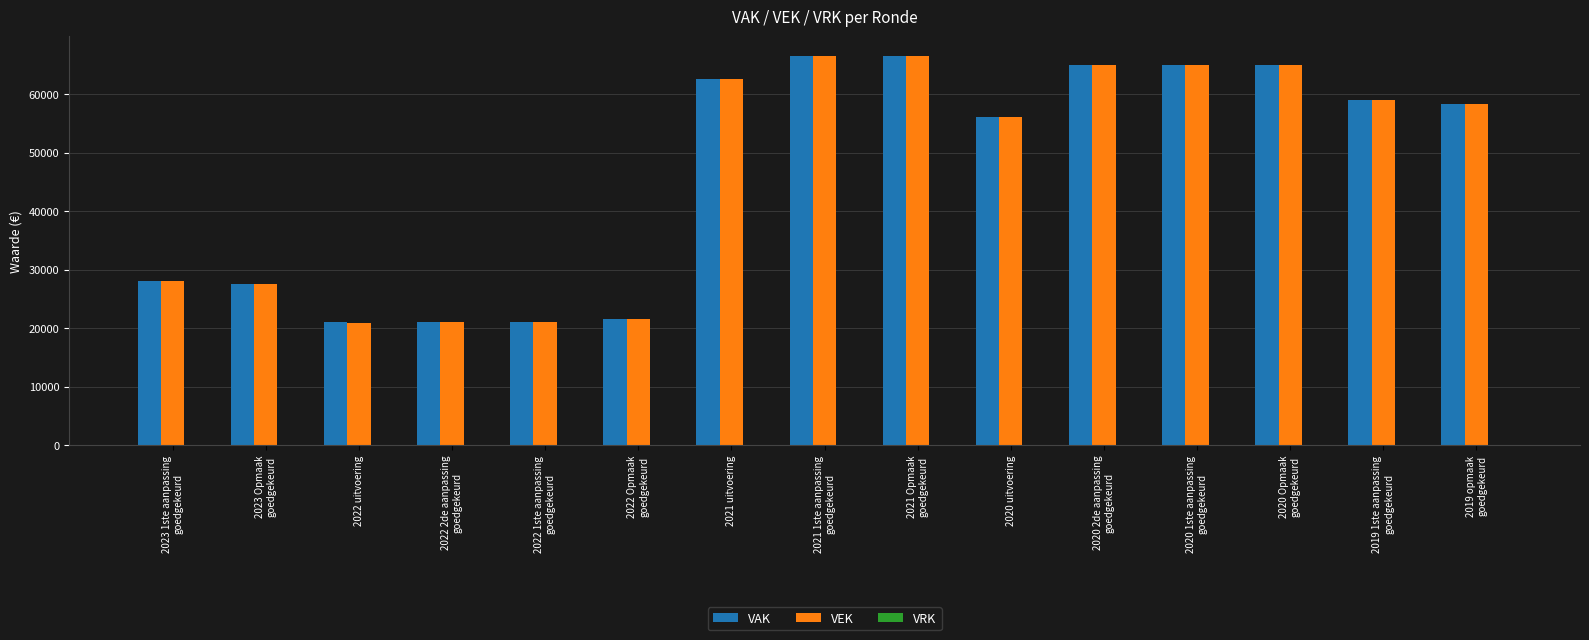

What is the sum of all VEK values?

704310